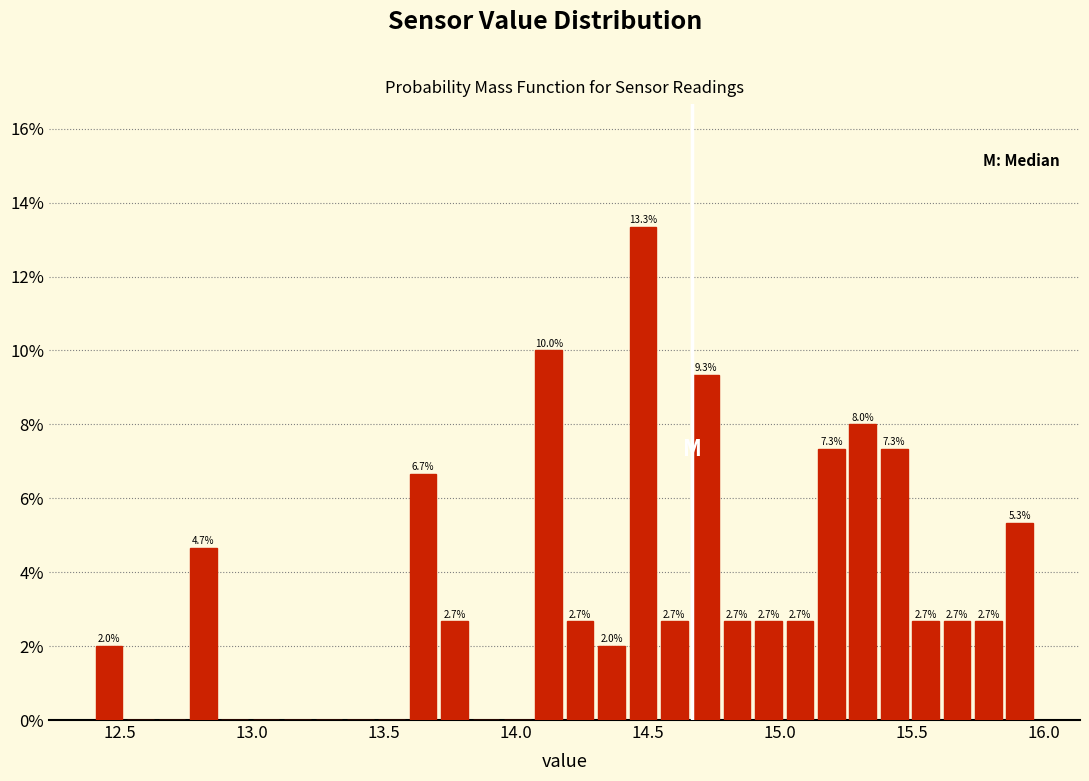

Read against the x-axis, roughly where is the centre of the tallest bar?

14.50